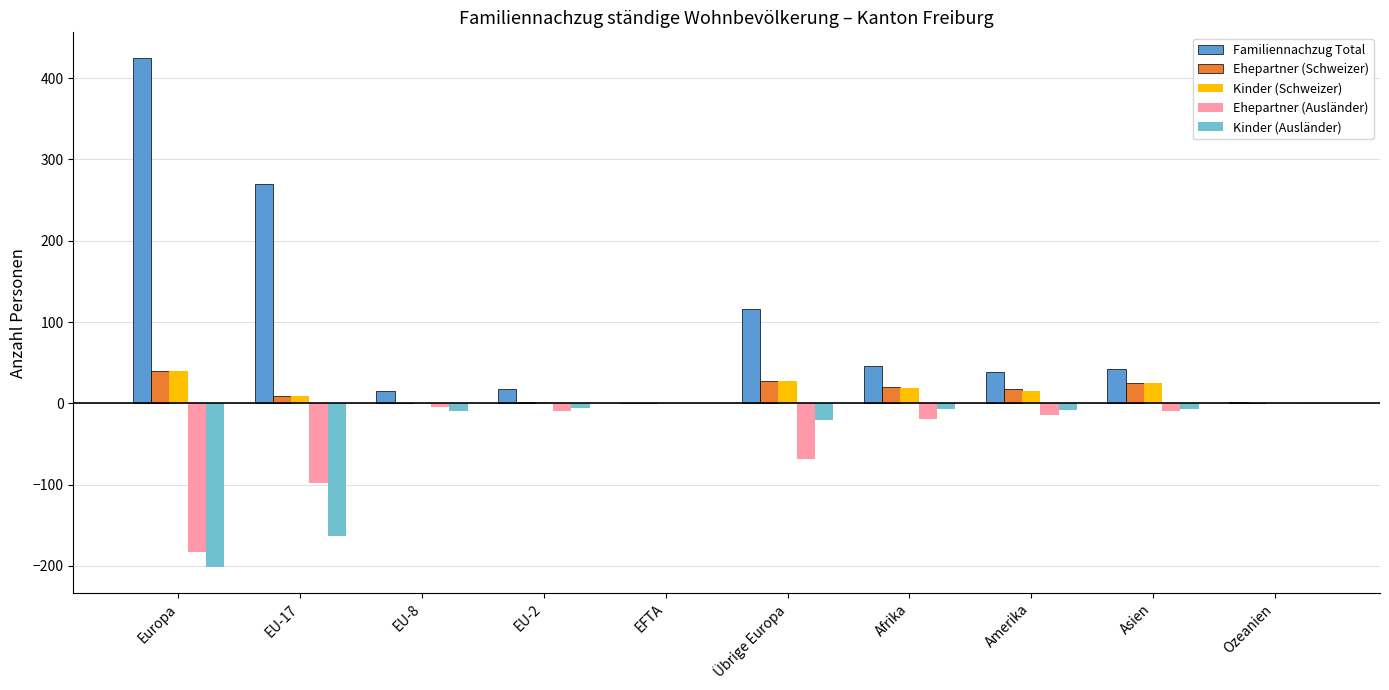

Where is Ehepartner (Ausländer) nearest to the value -91?

EU-17